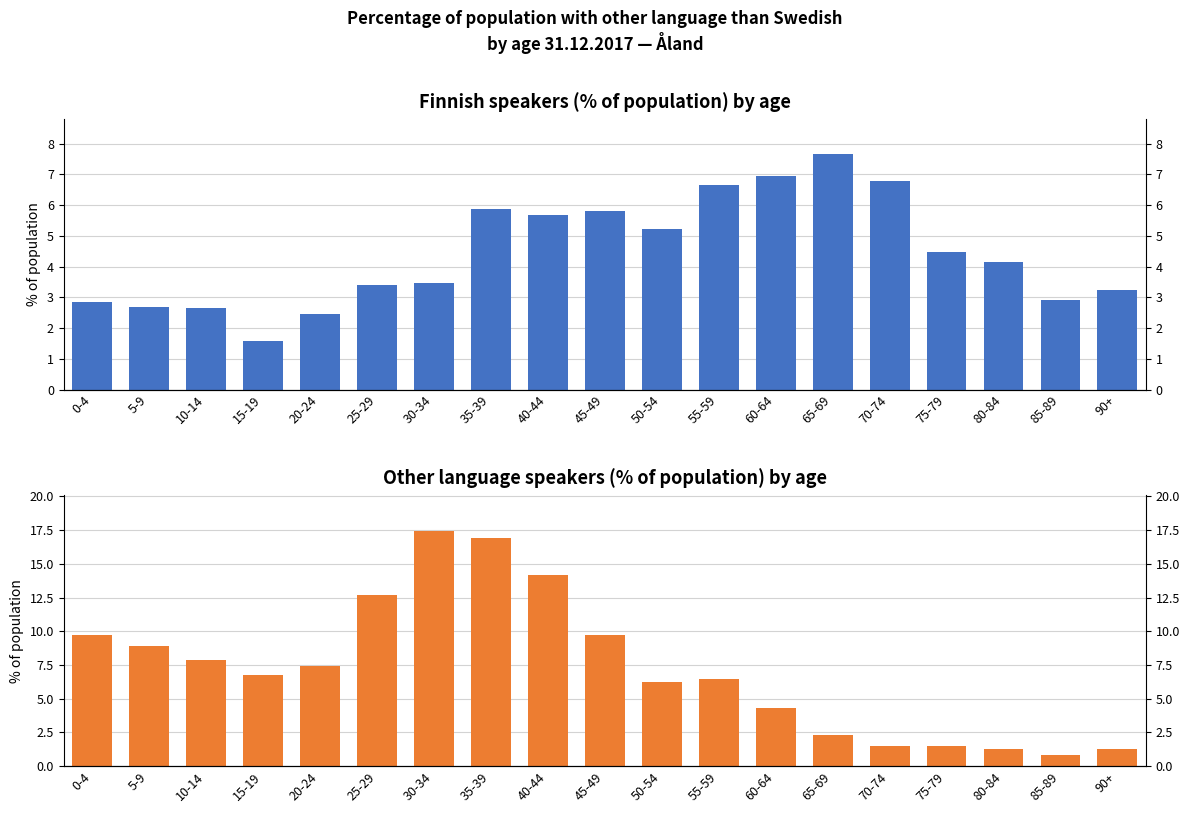

What is the label of the 8th bar from the right?

55-59